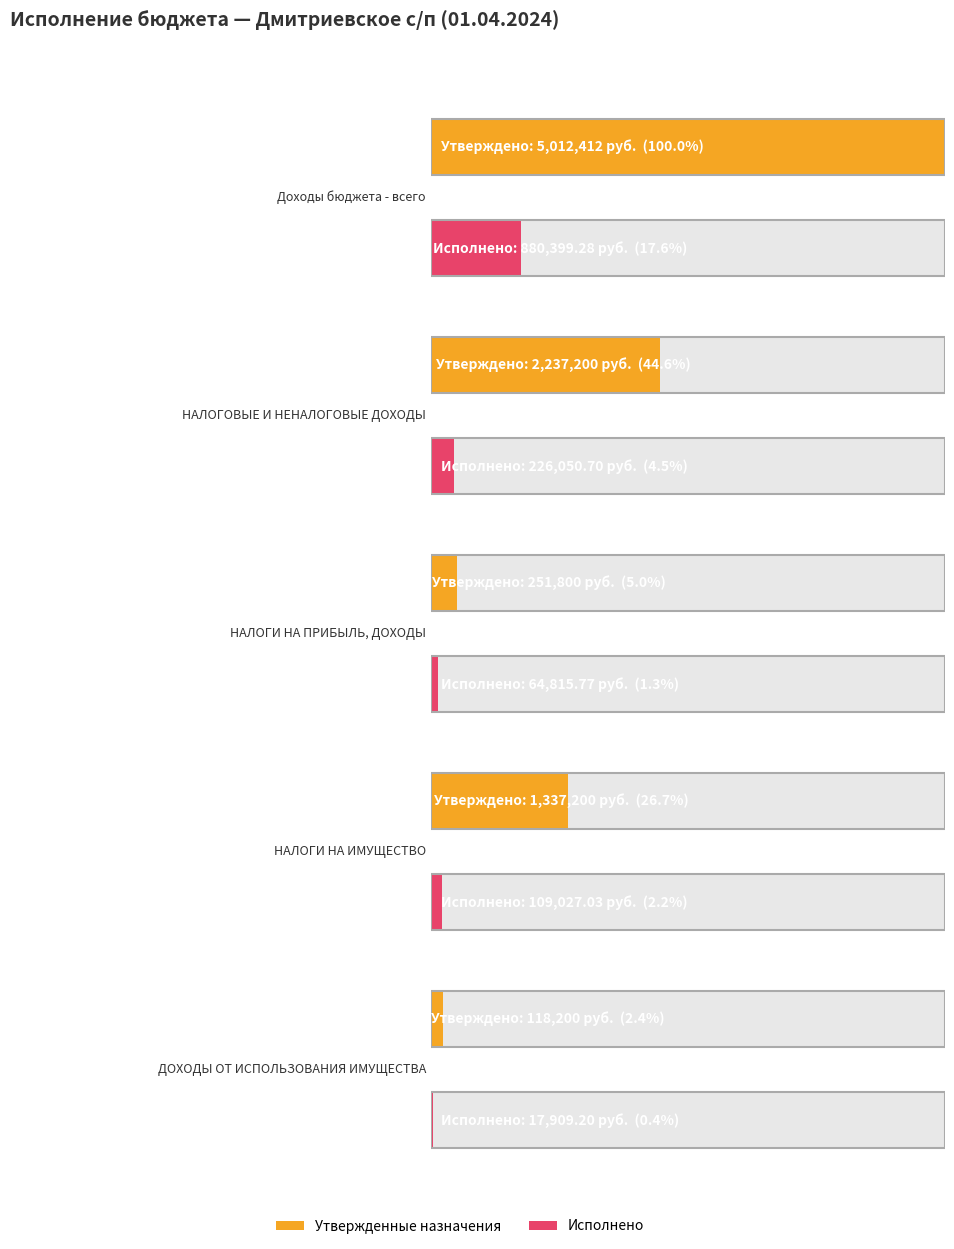

What position from the left is ДОХОДЫ ОТ ИСПОЛЬЗОВАНИЯ ИМУЩЕСТВА?

5